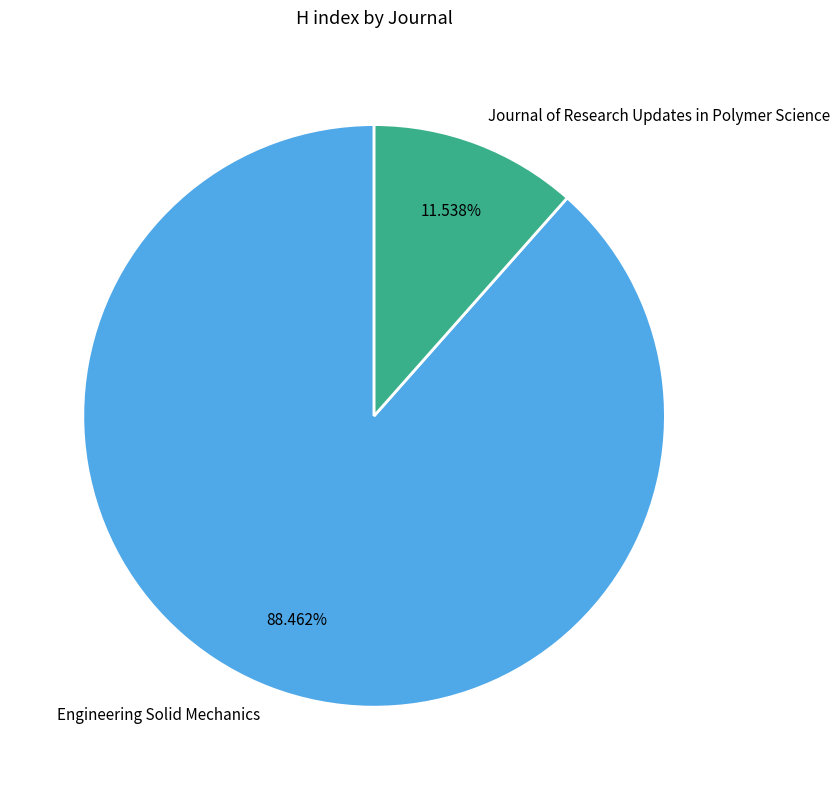

Rank the categories by value from highest to lowest.

Engineering Solid Mechanics, Journal of Research Updates in Polymer Science